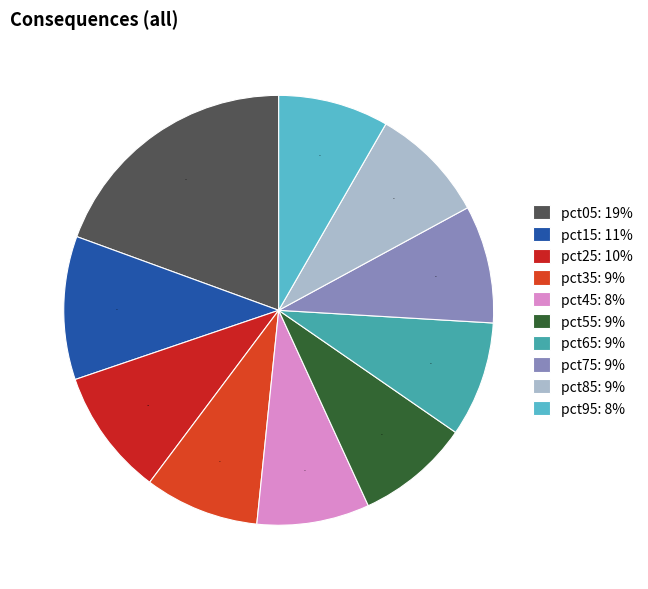

The pct65 slice represents 9% of the pie. True or false?

True